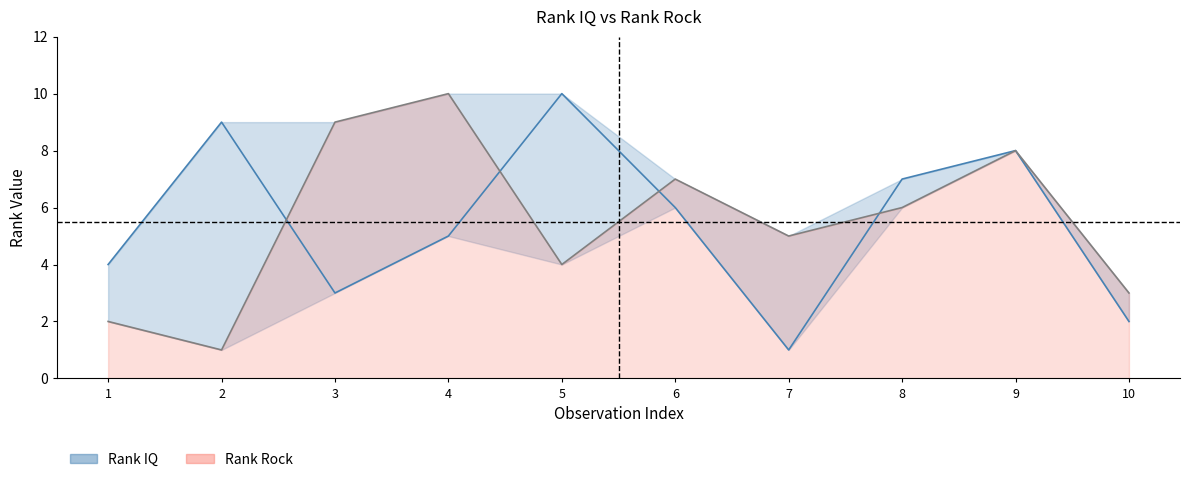

Where is the first local minimum for Rank IQ?

3